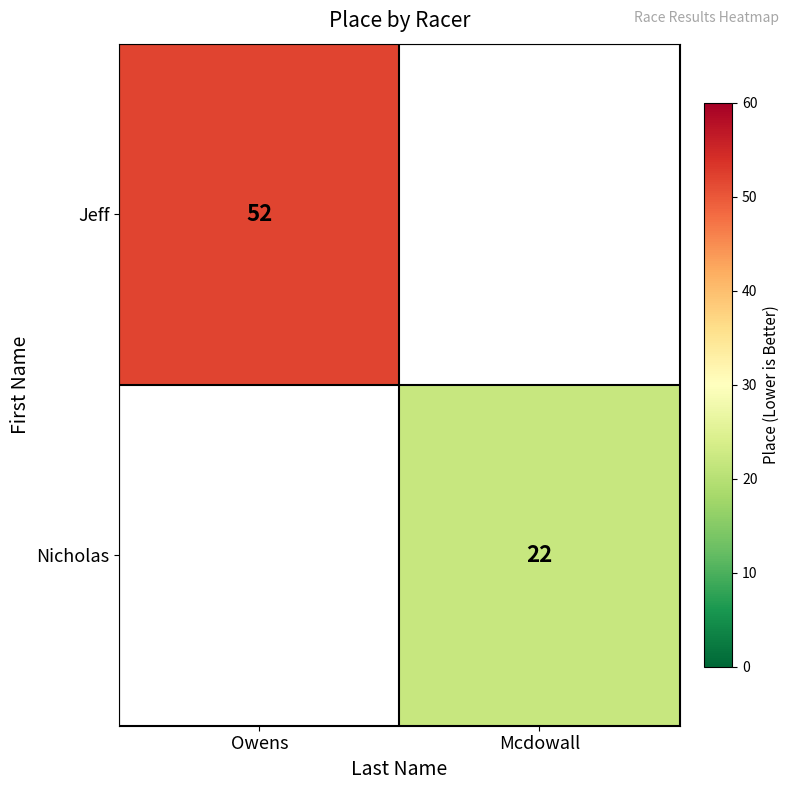

True or false: Nicholas has a value of 22 at Mcdowall.

True